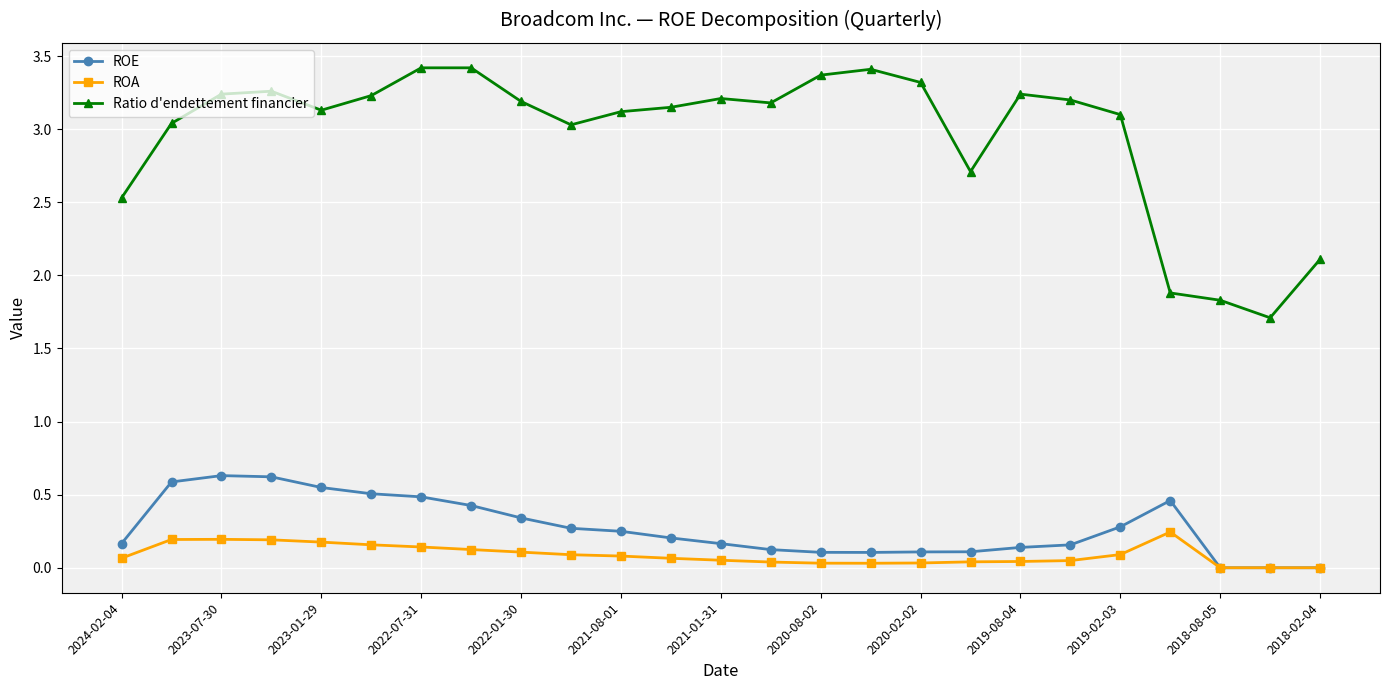

What is the greatest value displayed?

3.4